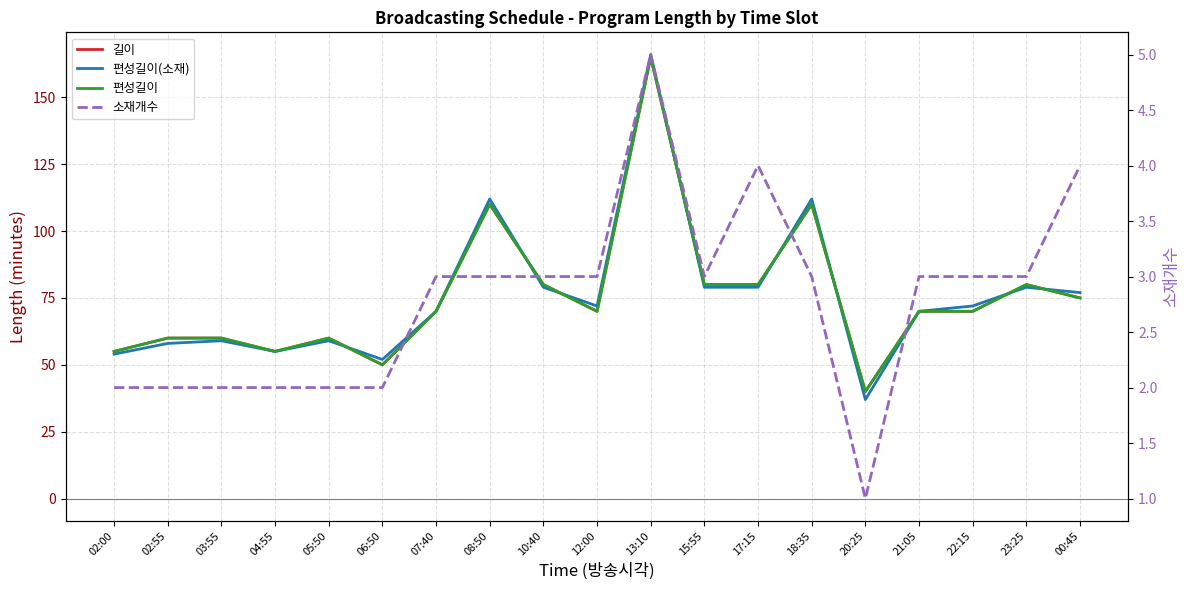

Where does the 편성길이 series first go above 70?

08:50